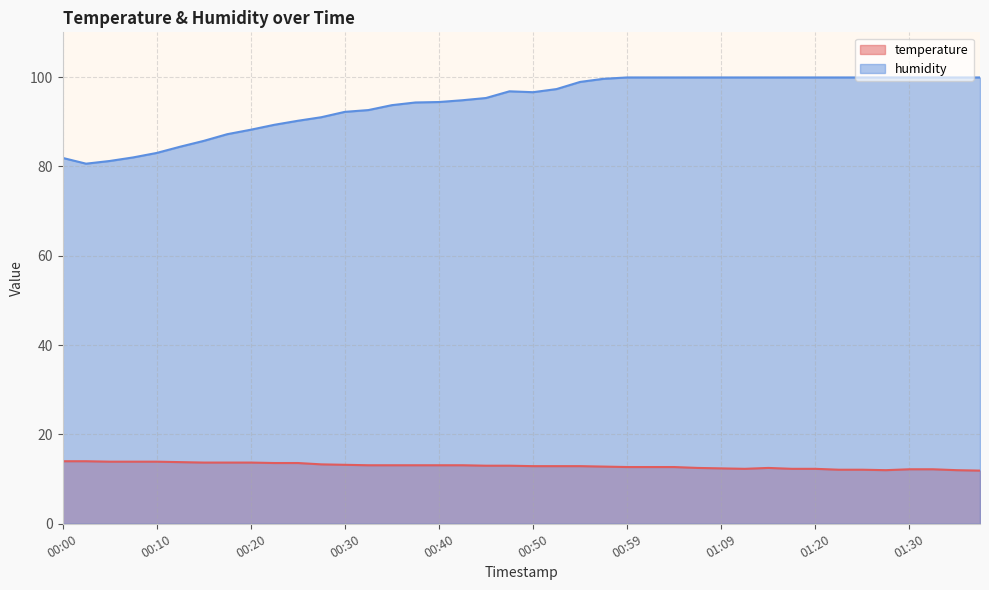

Does the chart have visible grid lines?

Yes